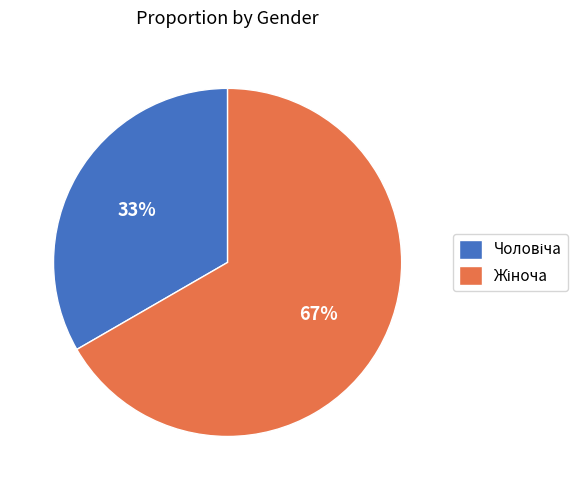

To the nearest percent, what is the average slice percentage?

50%